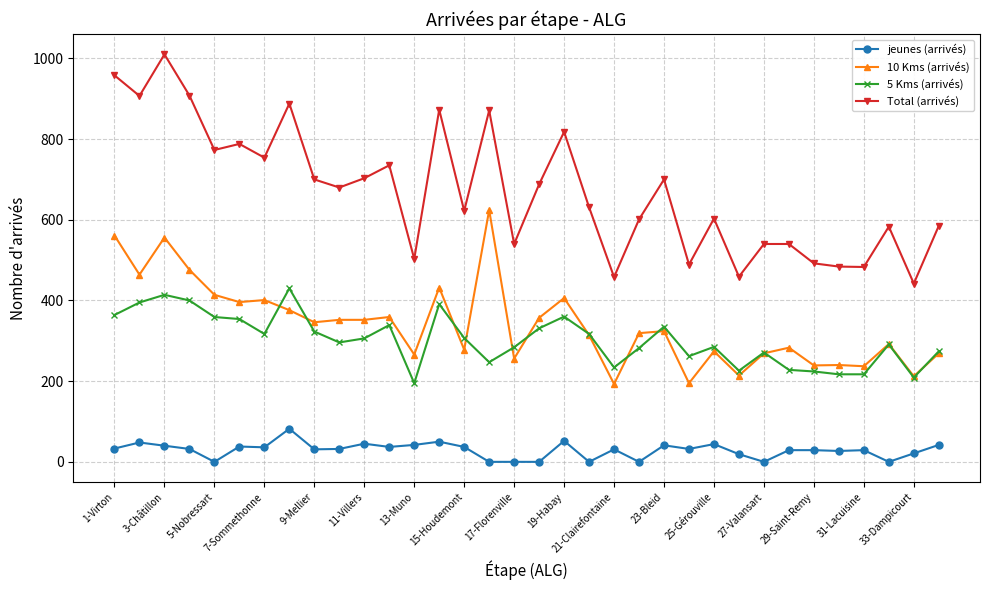

What are all the series names shown in the legend?

jeunes (arrivés), 10 Kms (arrivés), 5 Kms (arrivés), Total (arrivés)